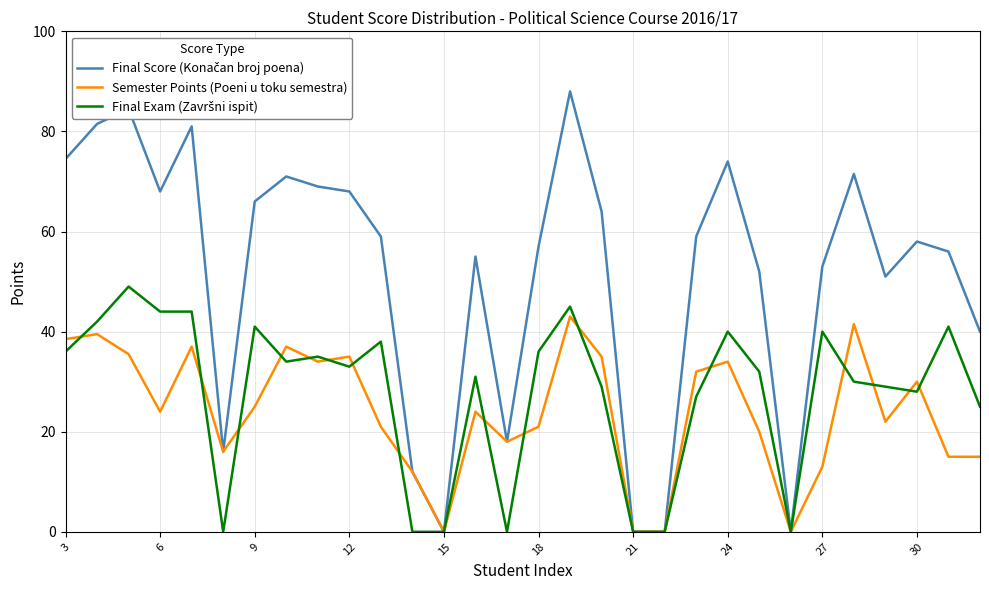

What is the highest value of the Semester Points (Poeni u toku semestra) series?

43.0